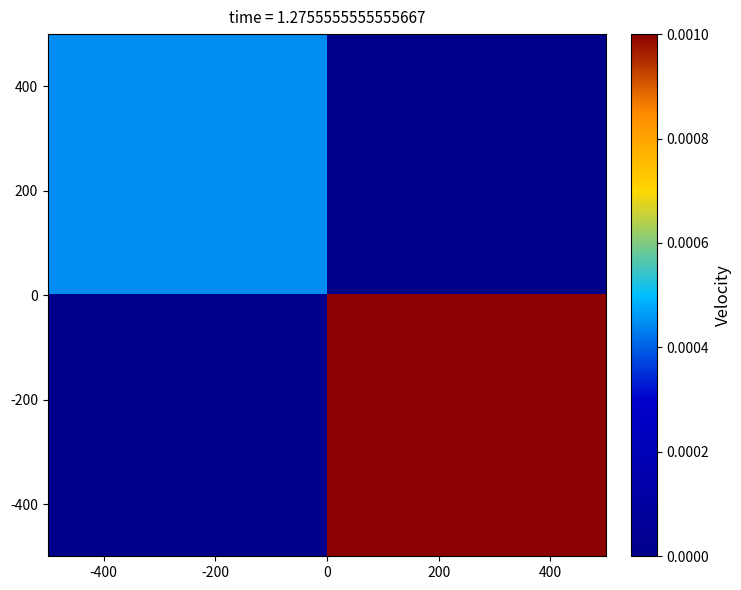

How many data points does each series have?

2